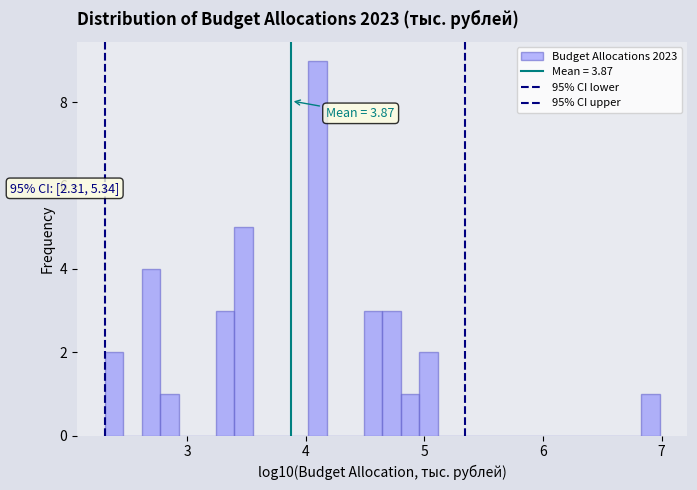

Read against the x-axis, roughly where is the centre of the tallest bar?

4.1